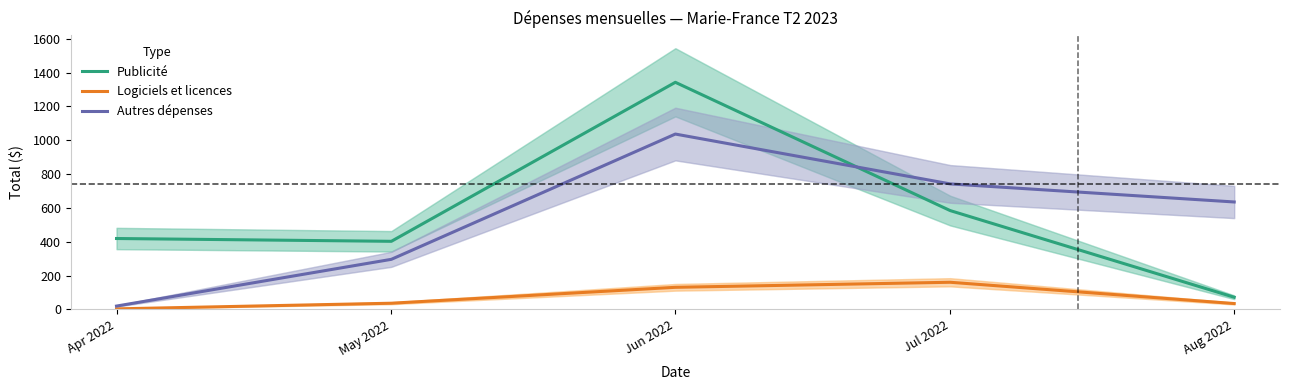

What position from the left is Aug 2022?

5